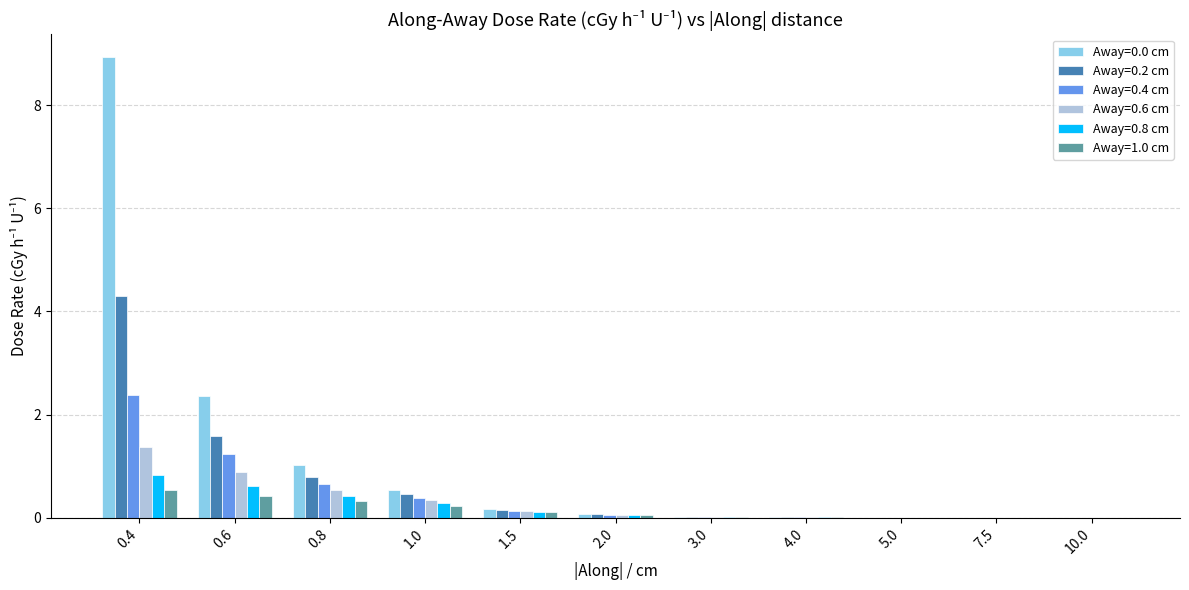

What is the sum of all Away=0.2 cm values?

7.4